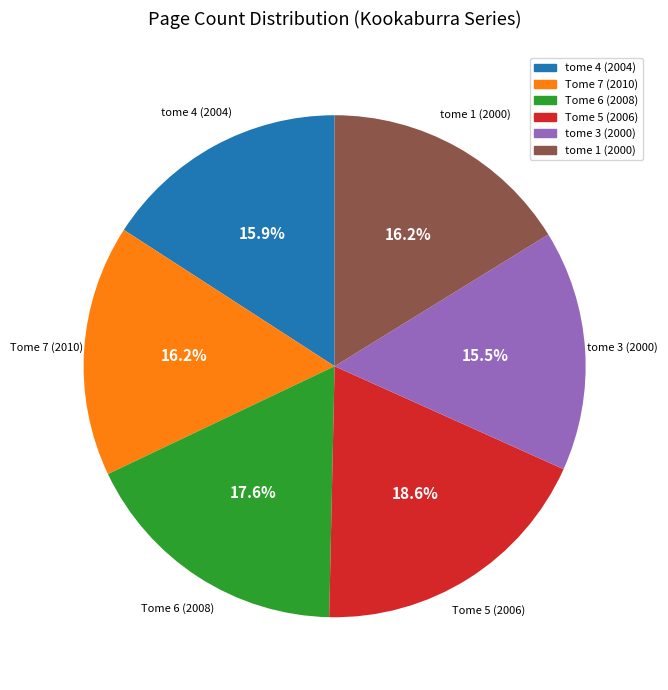

Combined, what portion of the pie is Tome 6 (2008) and tome 1 (2000)?

33.8%